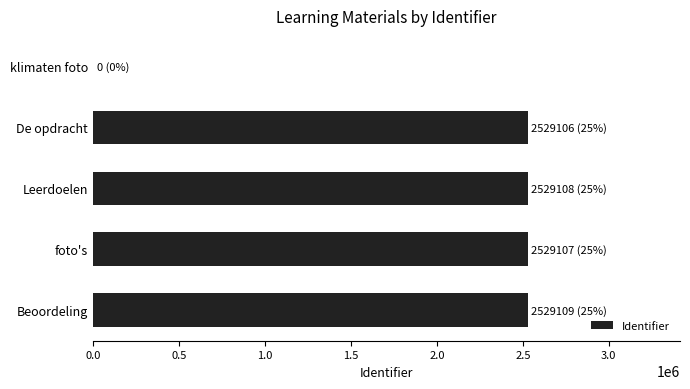

At which label is the value closest to 1264554?

De opdracht